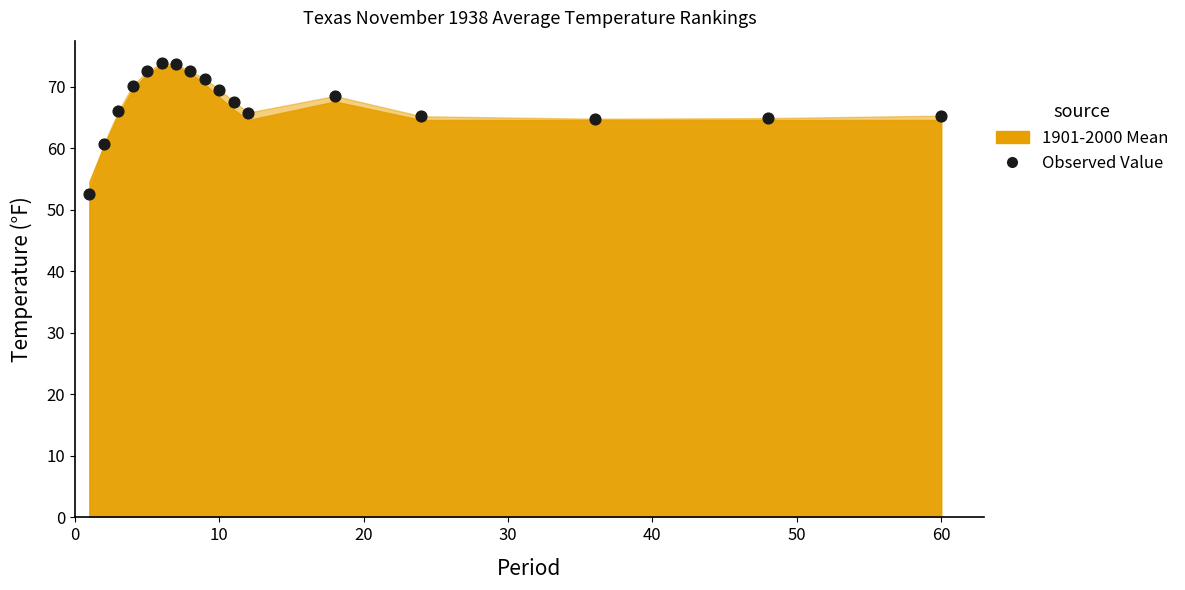

What is the range of Y values (max minus min)?

21.2